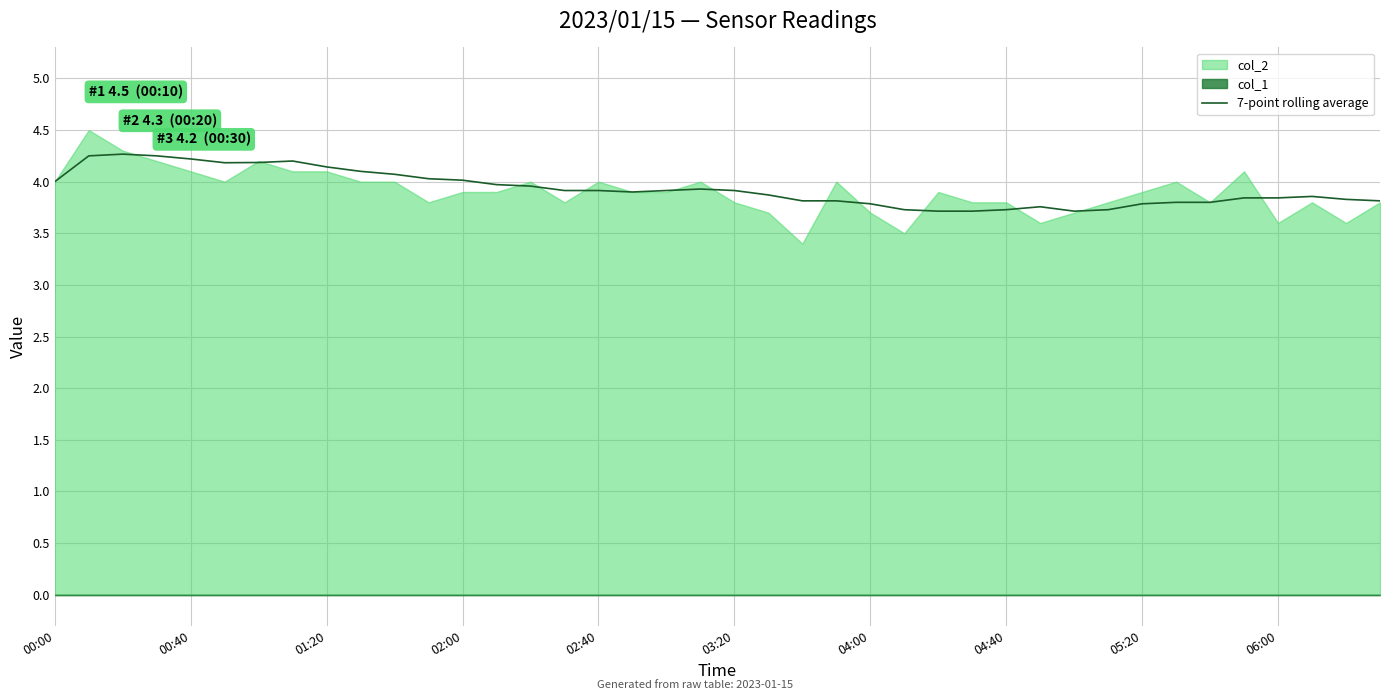

What is the highest value of the 7-point rolling average series?

4.3